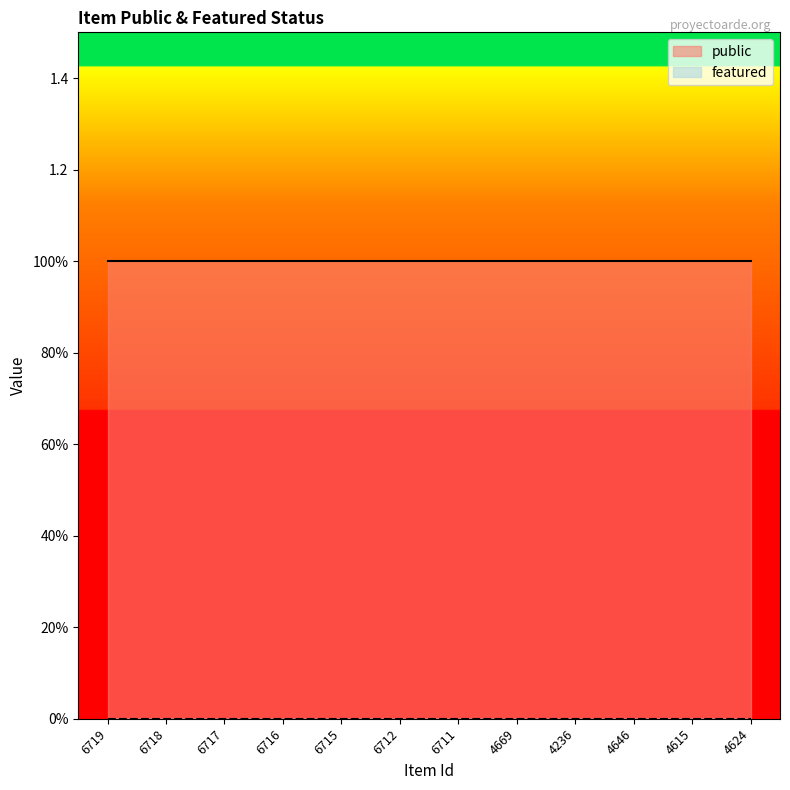

At which label is public closest to 1?

6719